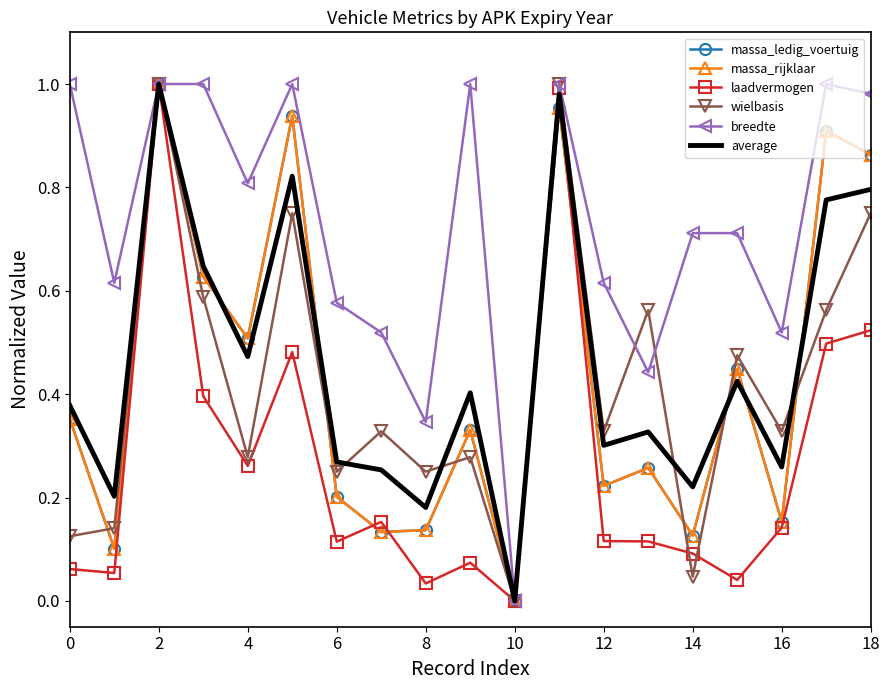

List the series in order of their peak value, highest first.

massa_ledig_voertuig, massa_rijklaar, laadvermogen, wielbasis, breedte, average